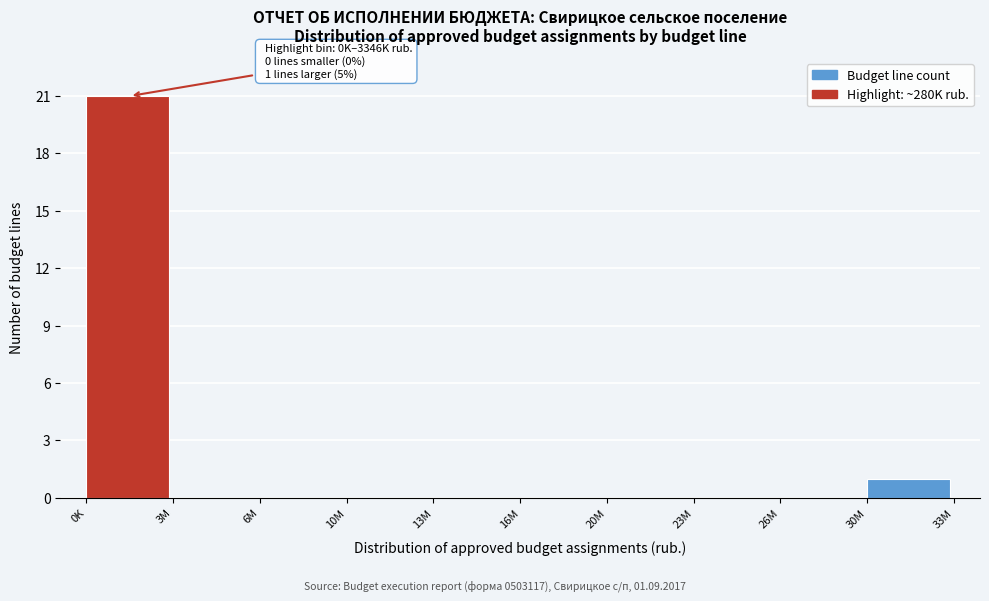

Reading left to right, what are all the values shown in this chart?

0K=21	3M=0	6M=0	10M=0	13M=0	16M=0	20M=0	23M=0	26M=0	30M=1